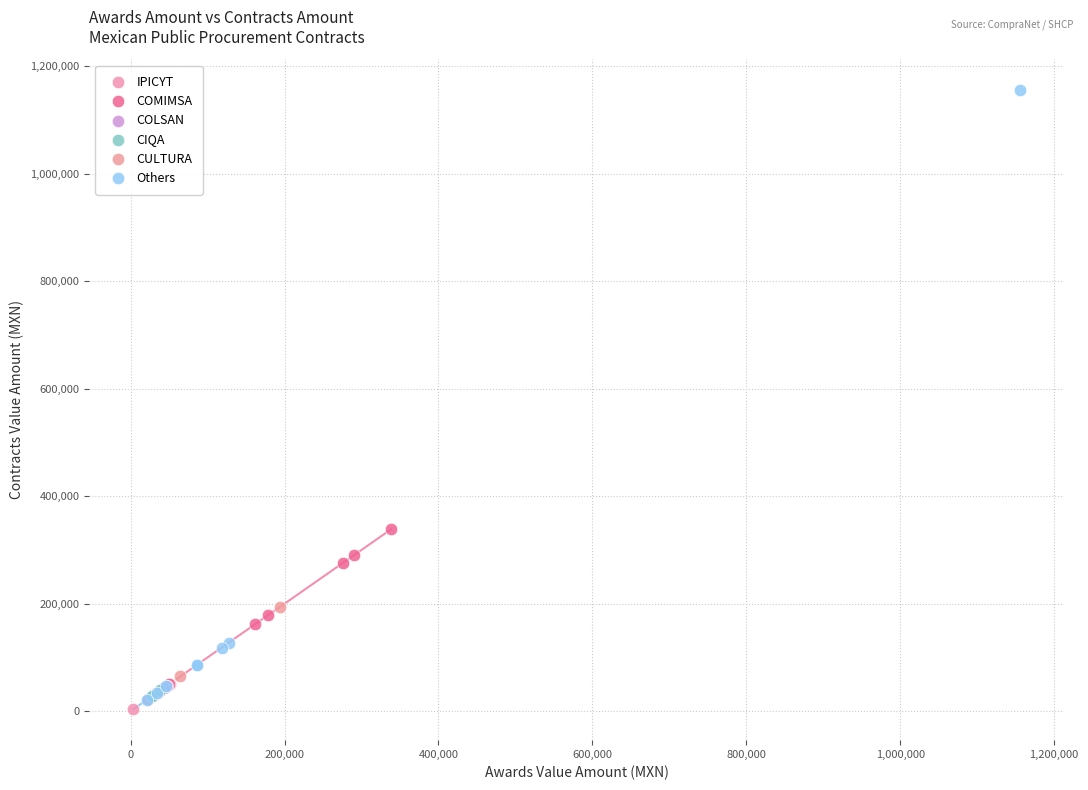

Which series has the largest Y range (max minus min)?

Others